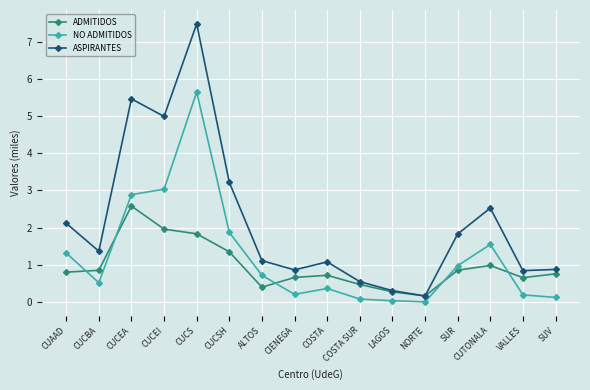

Where is the first local maximum for NO ADMITIDOS?

CUCS